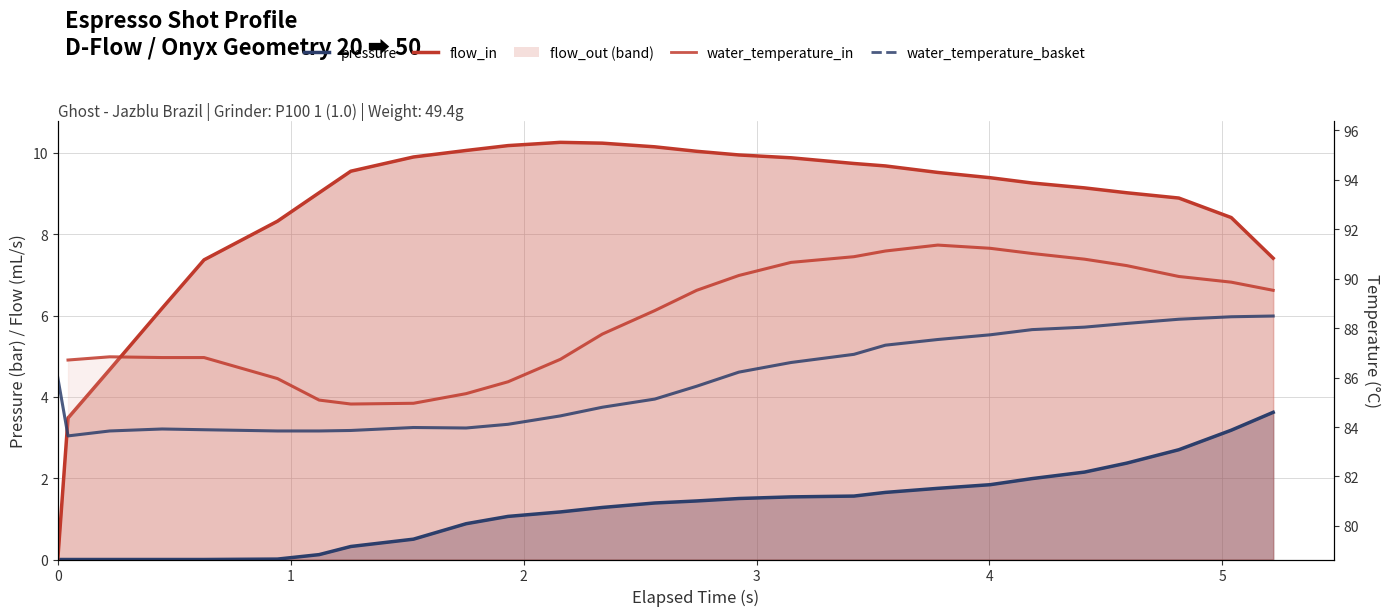

The water_temperature_basket series shows 142.9 at 3. True or false?

False